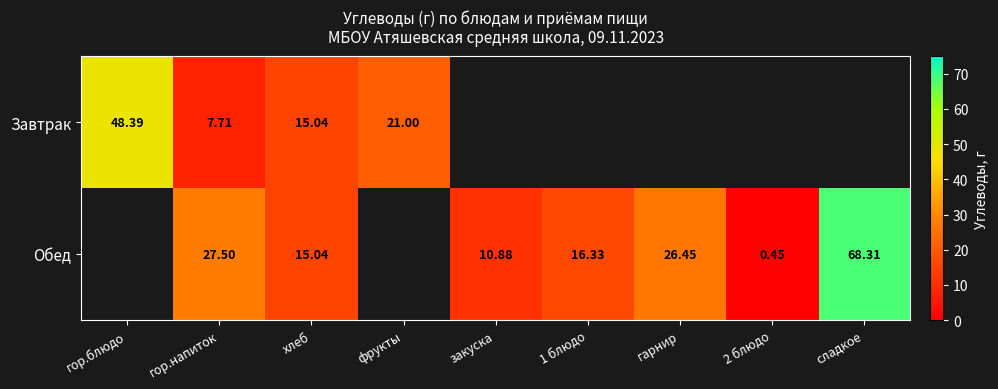

Between гор.напиток and хлеб, which series saw the biggest shift?

Обед